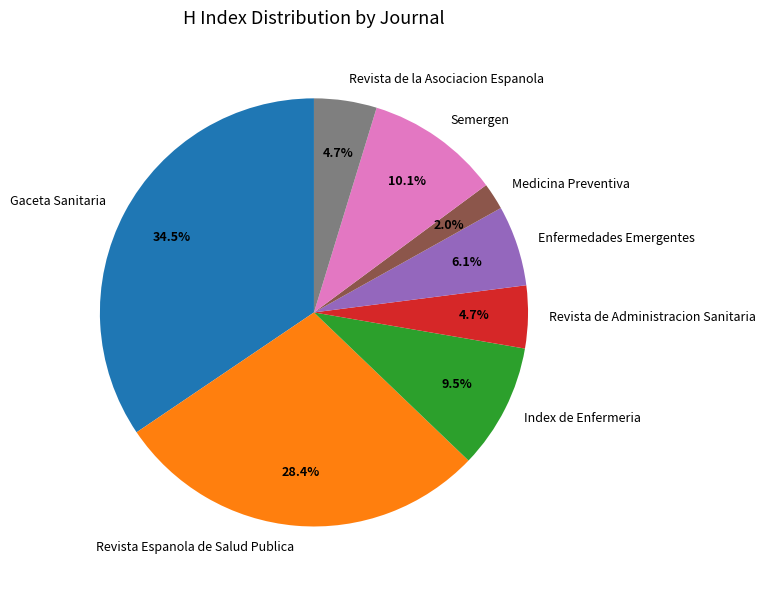

Do Index de Enfermeria and Revista Espanola de Salud Publica together represent more than half of the pie?

No